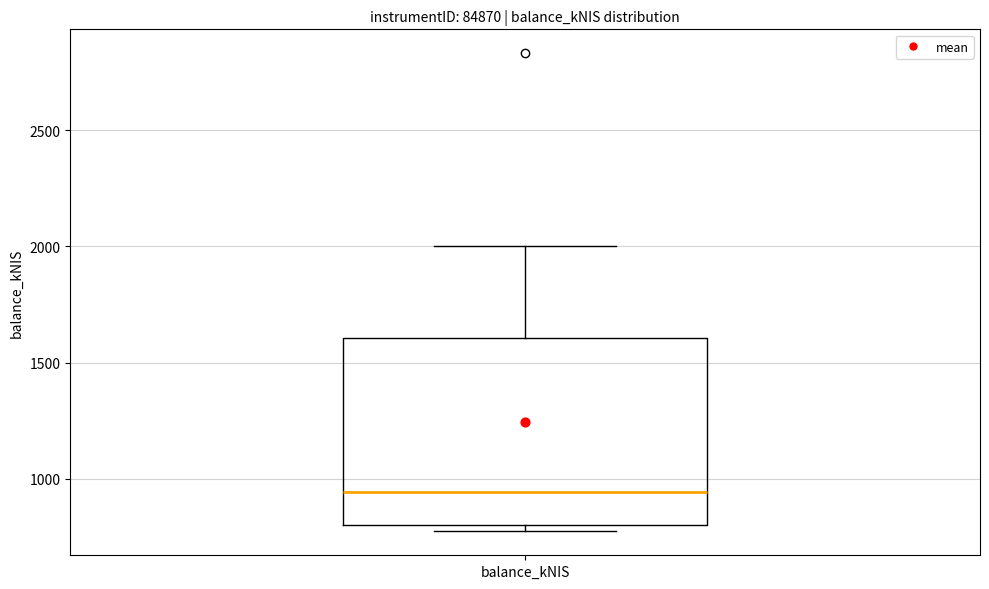

Read this box plot against the y-axis: the position of the median line, the range covered by the box, and the ends of both whiskers. The values are not printed on the chart, so give them approximately, as read against the axis.

median 950, box 800 to 1600, whiskers 750 to 2000